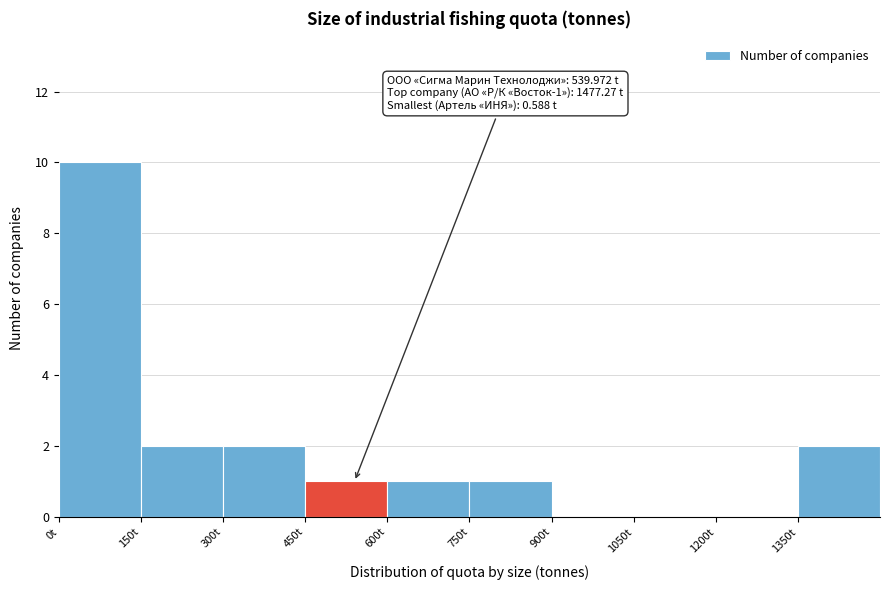

Which range on the x-axis has the tallest bar?

0 to 150